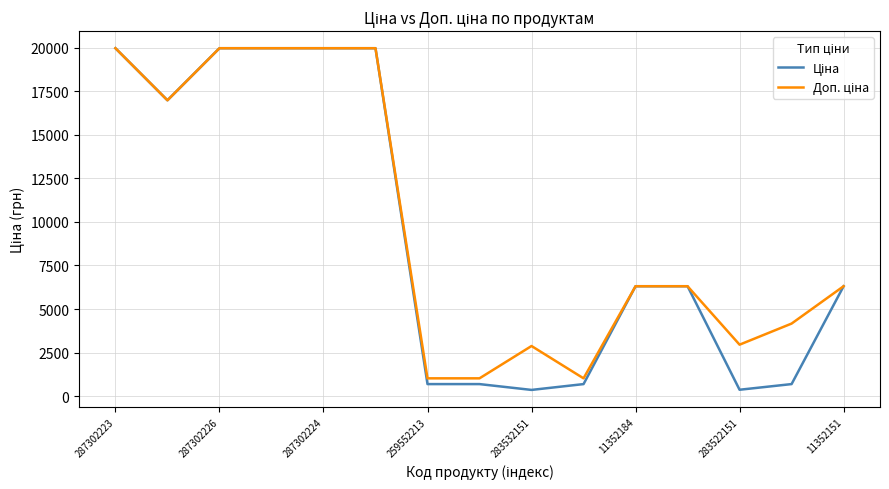

How many lines are shown in the chart?

2